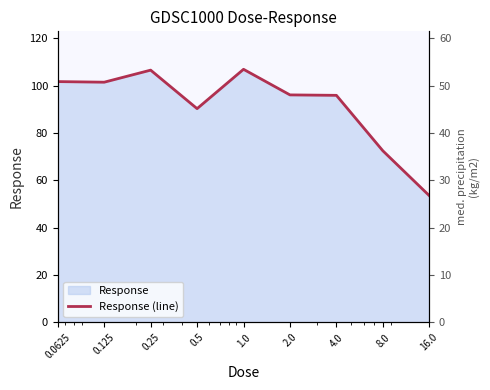

The chart shows a value of 72.5 at 8.0. True or false?

True